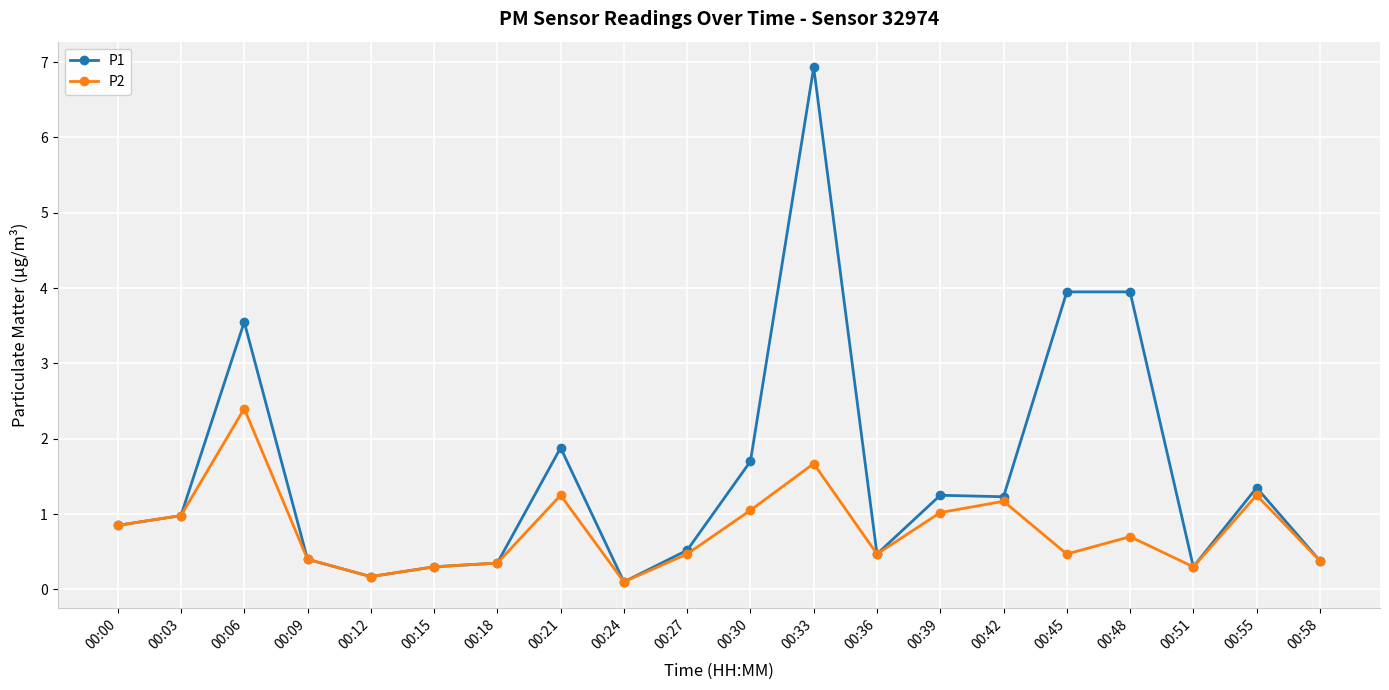

List the series in order of their overall mean, highest first.

P1, P2